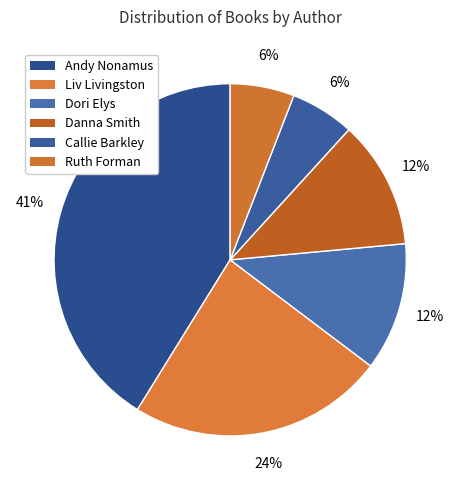

How many slices are in this pie chart?

6